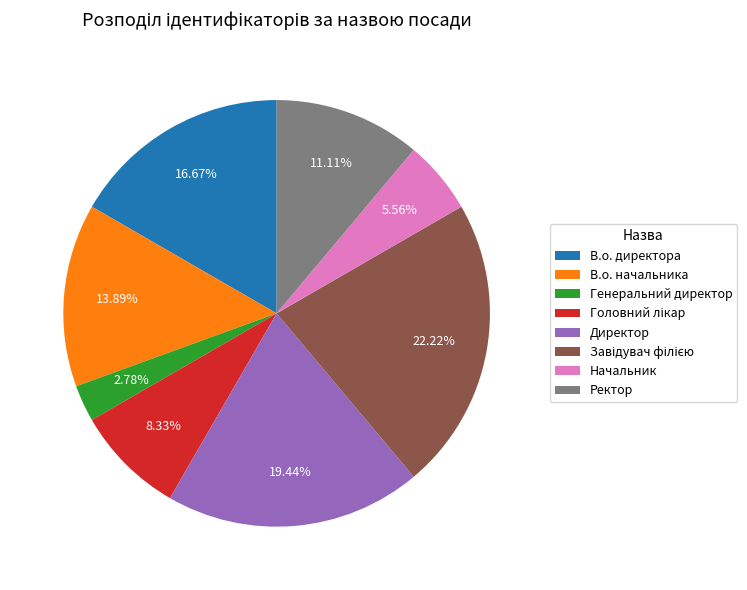

What is the smallest slice in the pie chart?

Генеральний директор